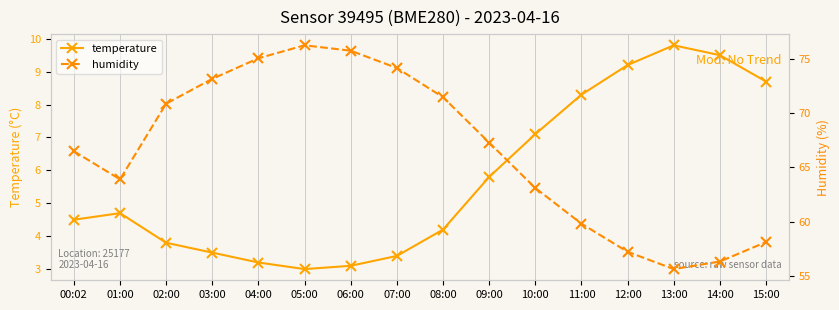

List the series in order of their overall mean, lowest first.

temperature, humidity